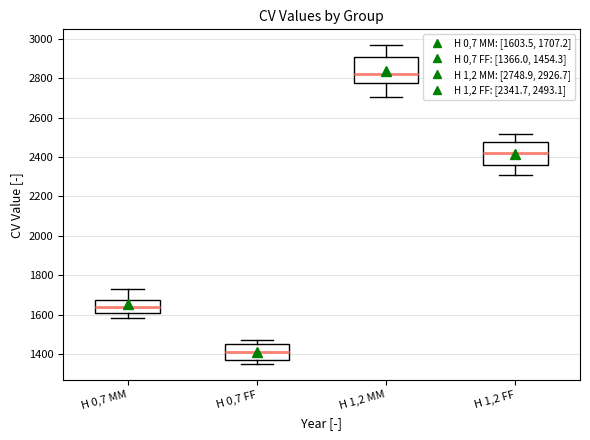

Reading left to right, read every box against the y-axis: the position of its median line, the range the box covers, and the ends of its whiskers. The values are not printed on the chart, so give them approximately, as read against the axis.

H 0,7 MM: median 1640, box 1600 to 1680, whiskers 1580 to 1720
H 0,7 FF: median 1420, box 1360 to 1440, whiskers 1340 to 1480
H 1,2 MM: median 2820, box 2780 to 2900, whiskers 2700 to 2960
H 1,2 FF: median 2420, box 2360 to 2480, whiskers 2300 to 2520